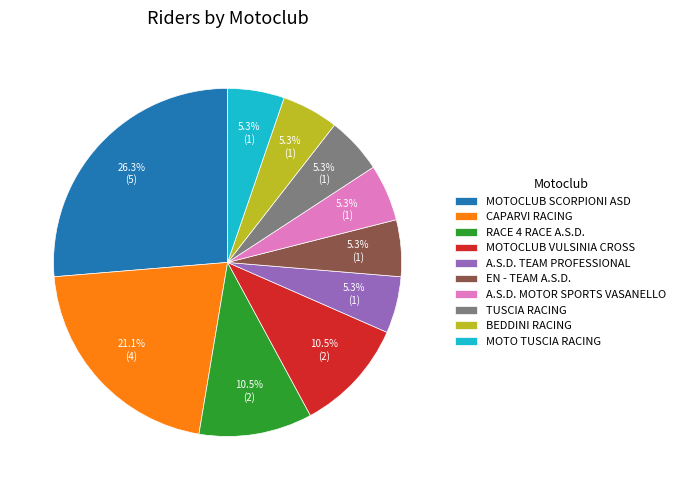

Combined, what portion of the pie is MOTOCLUB VULSINIA CROSS and BEDDINI RACING?

15.8%